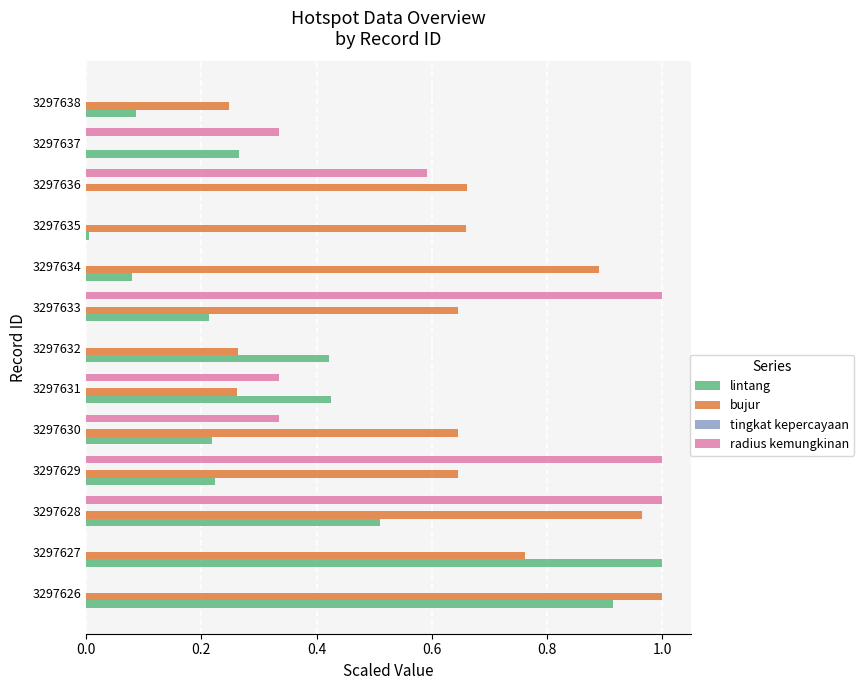

Which series has the largest total across all categories?

bujur